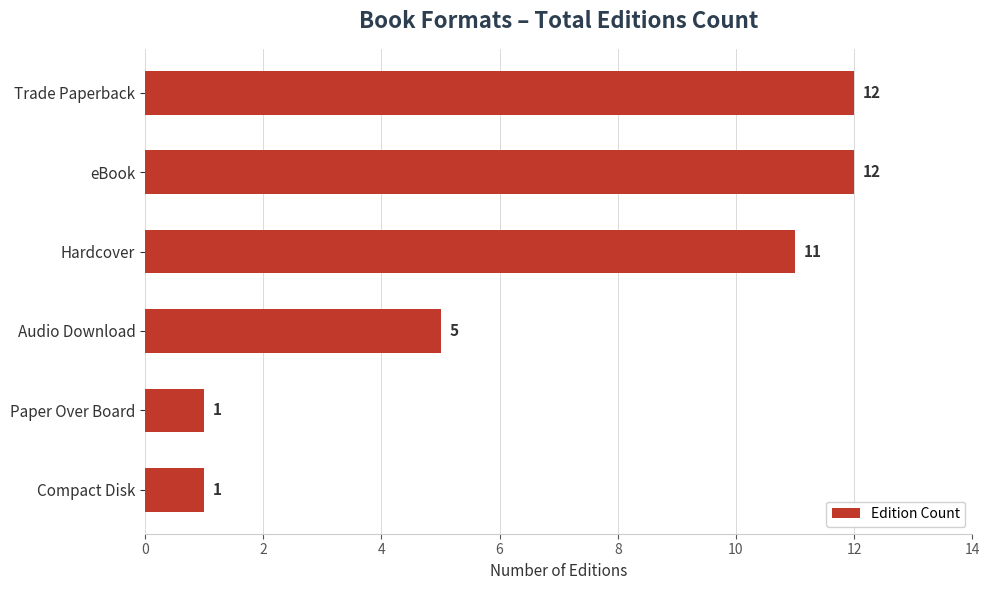

Are the bars horizontal?

Yes